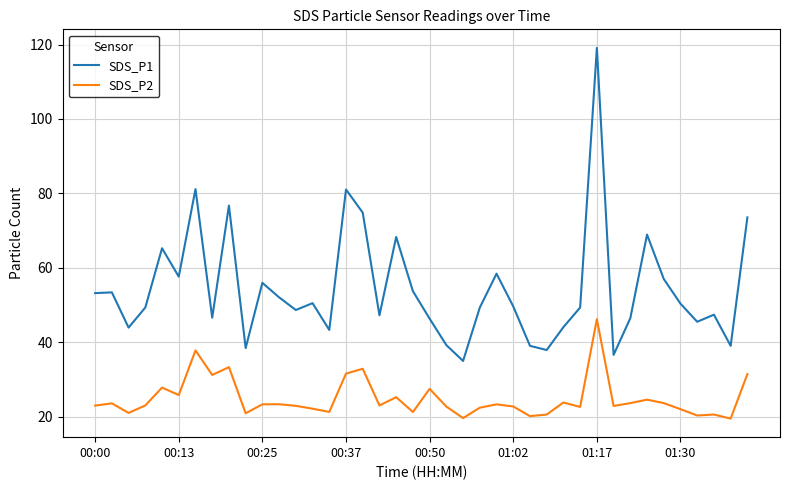

What is the smallest value displayed?

19.4